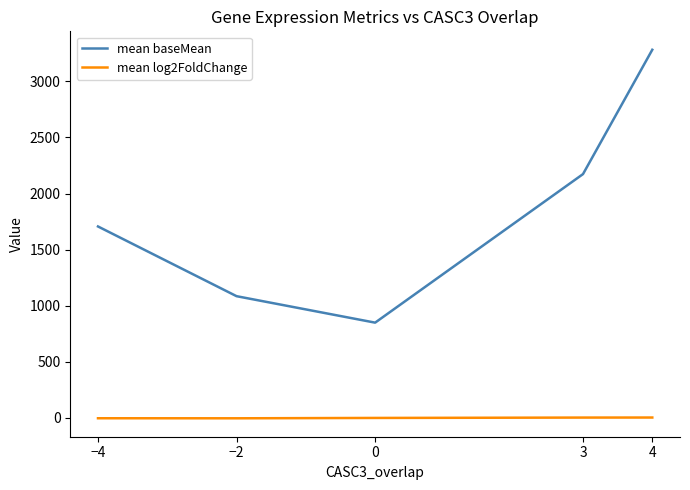

At 3, list the series in order from smallest to largest.

mean log2FoldChange, mean baseMean